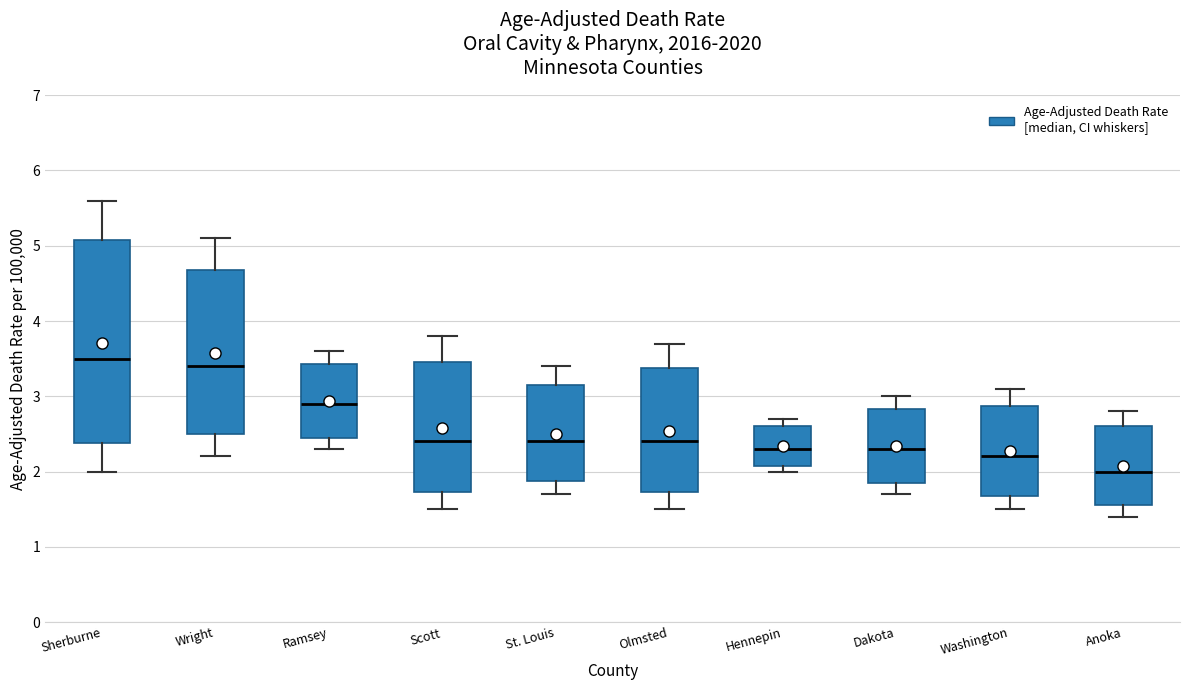

Which box is the tallest, from its lower edge to its upper edge?

Sherburne